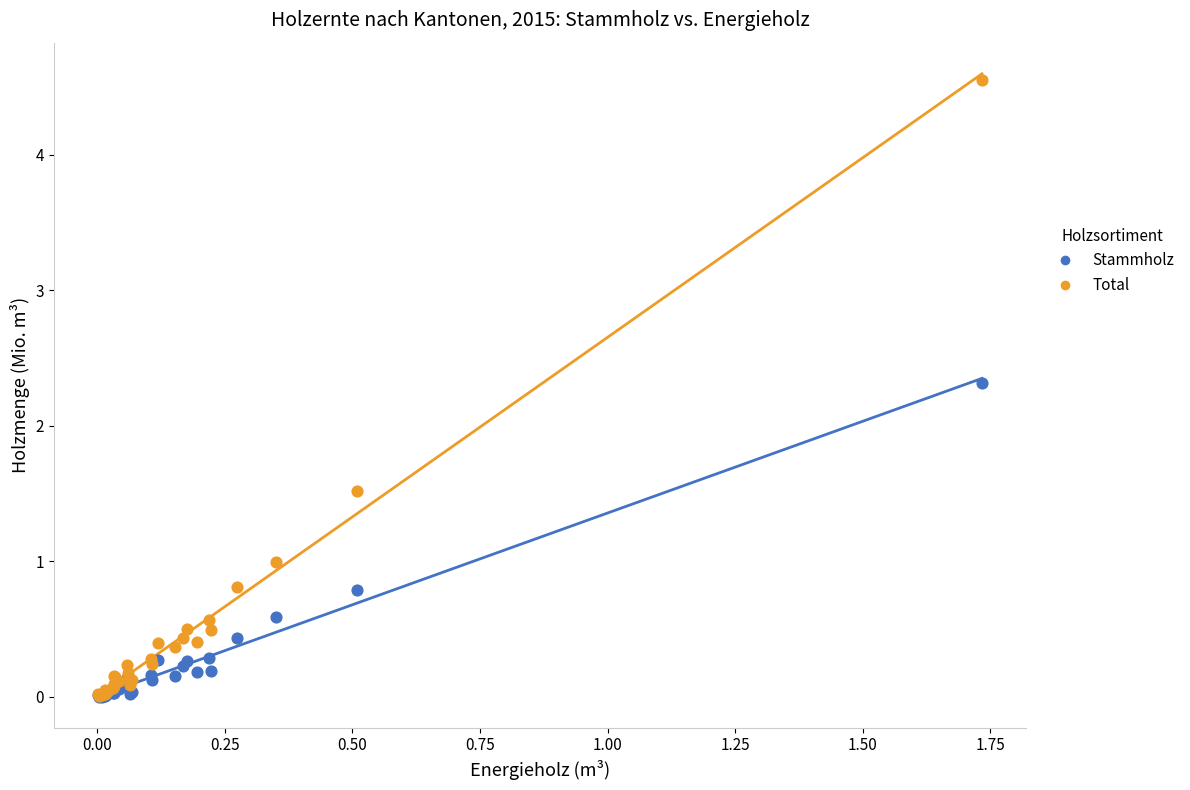

In the Total series, what Y value is closest to 2?

1.5